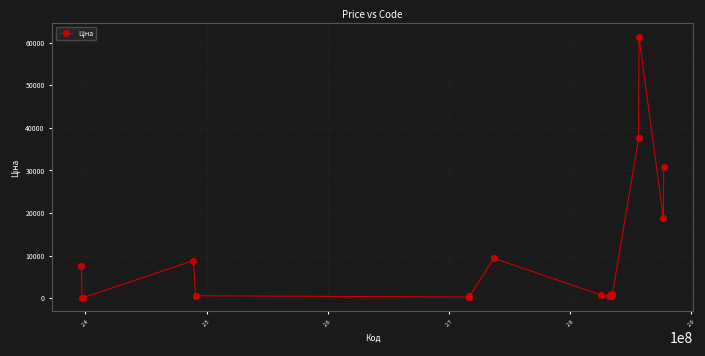

What is the sum of all values?

261210.6